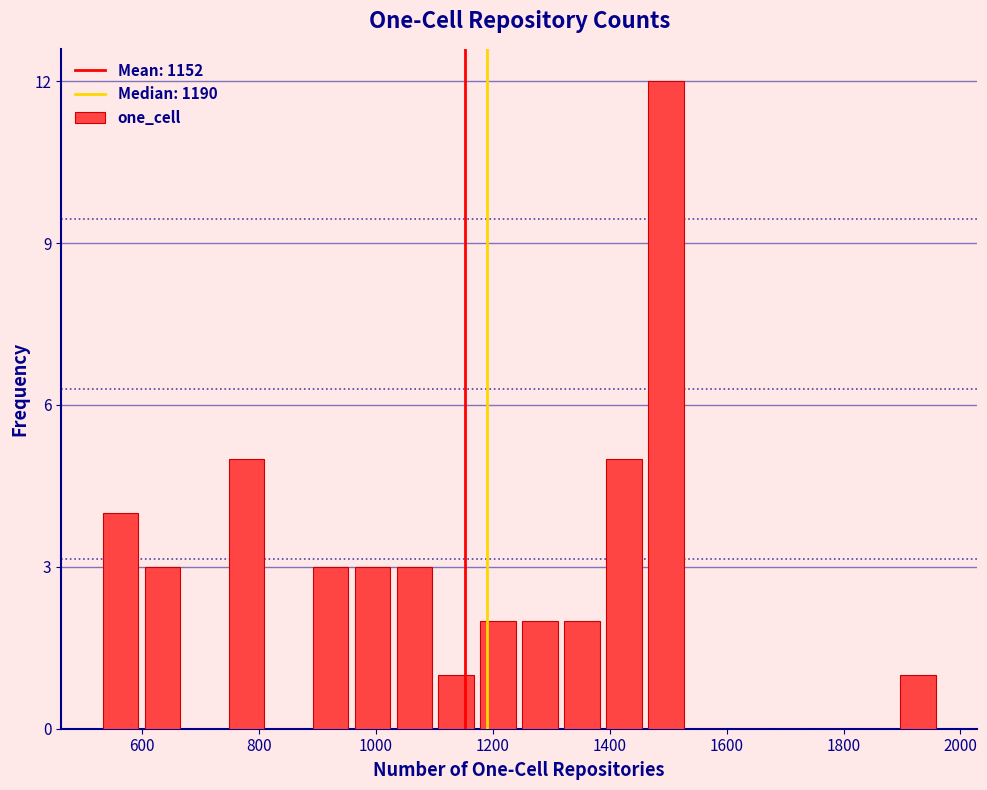

Read against the x-axis, roughly where is the centre of the tallest bar?

1500